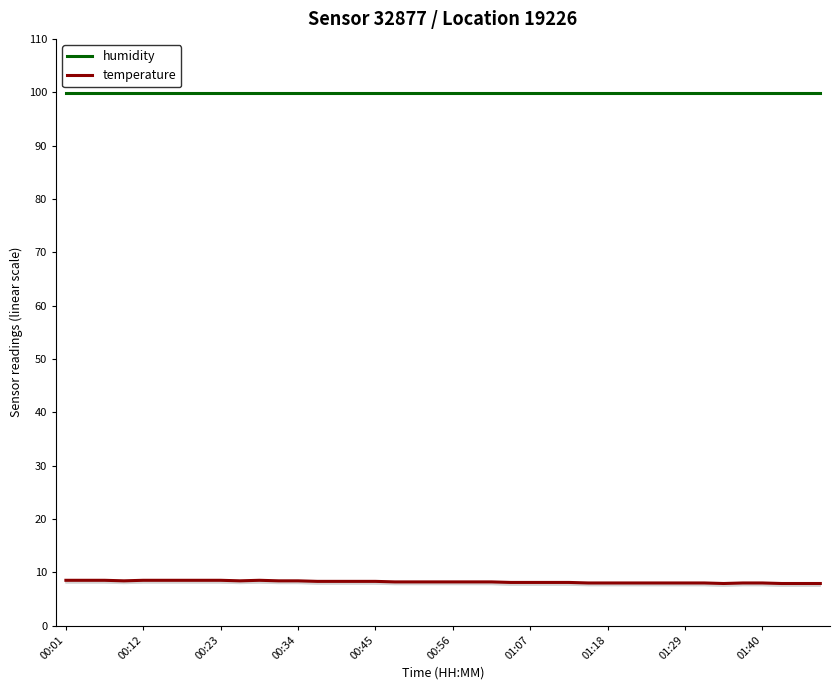

How many lines are shown in the chart?

2